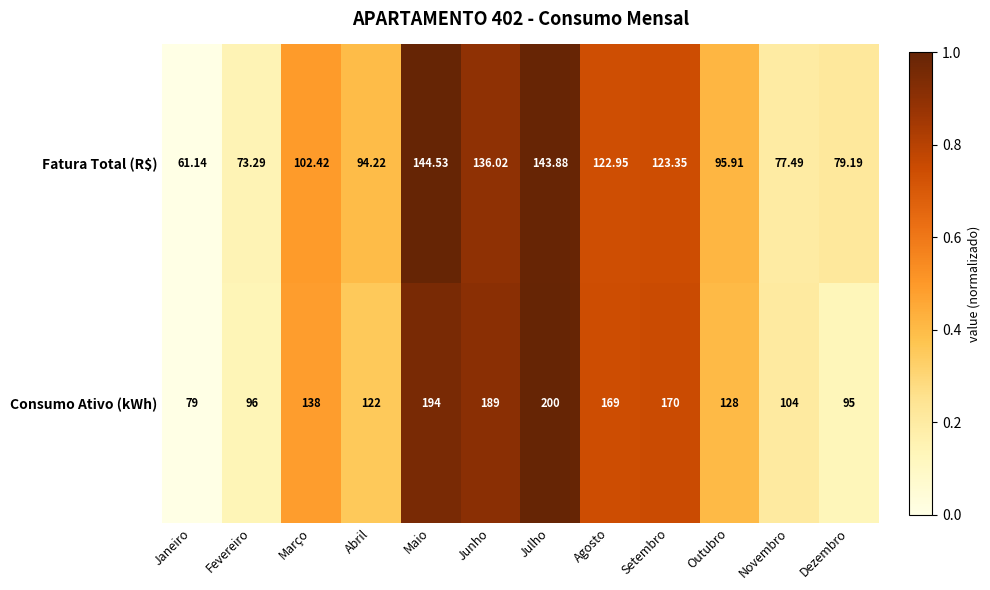

Which series has the largest total across all categories?

Consumo Ativo (kWh)